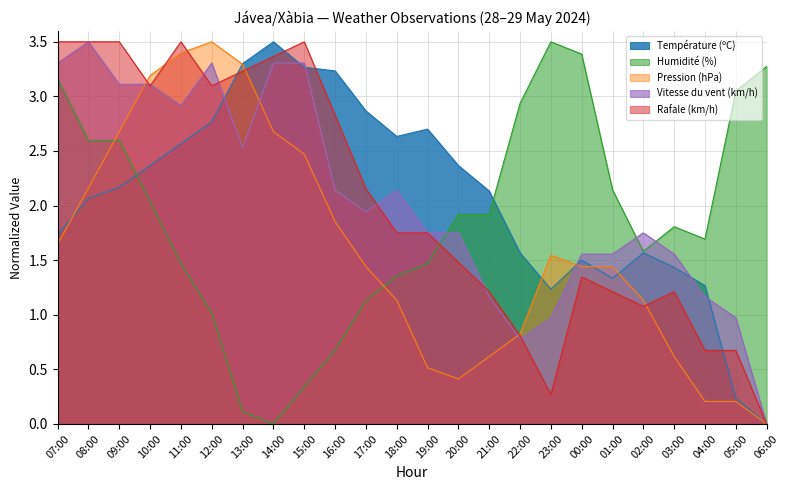

After their last crossing, which series has the higher values: Température (ºC) or Pression (hPa)?

Température (ºC)